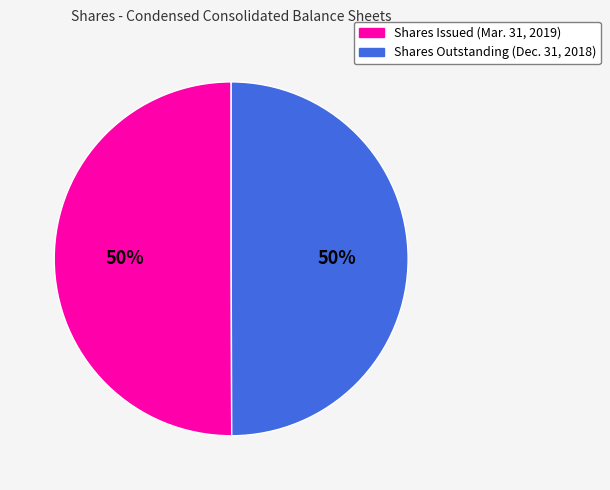

The Shares Issued (Mar. 31, 2019) slice represents 60% of the pie. True or false?

False